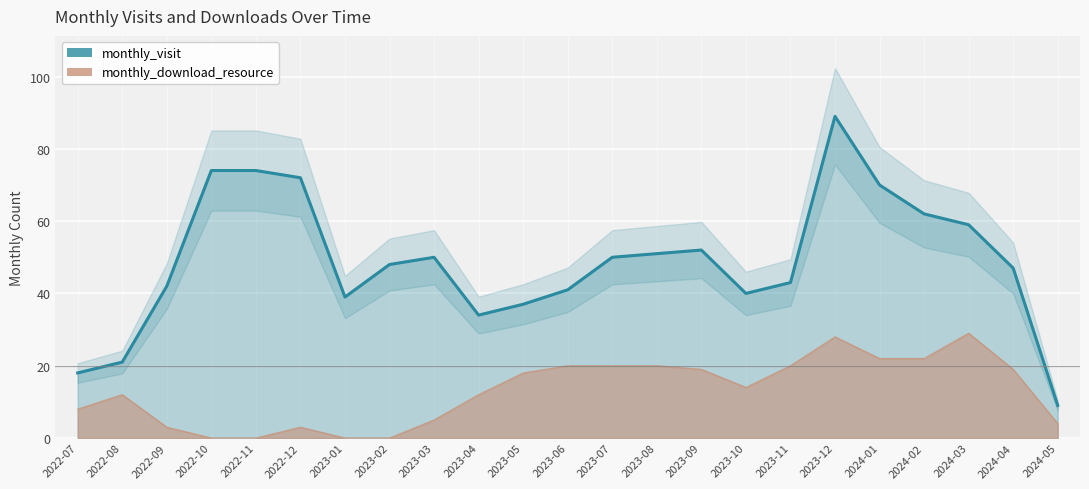

At which label does monthly_visit reach its peak?

2023-12